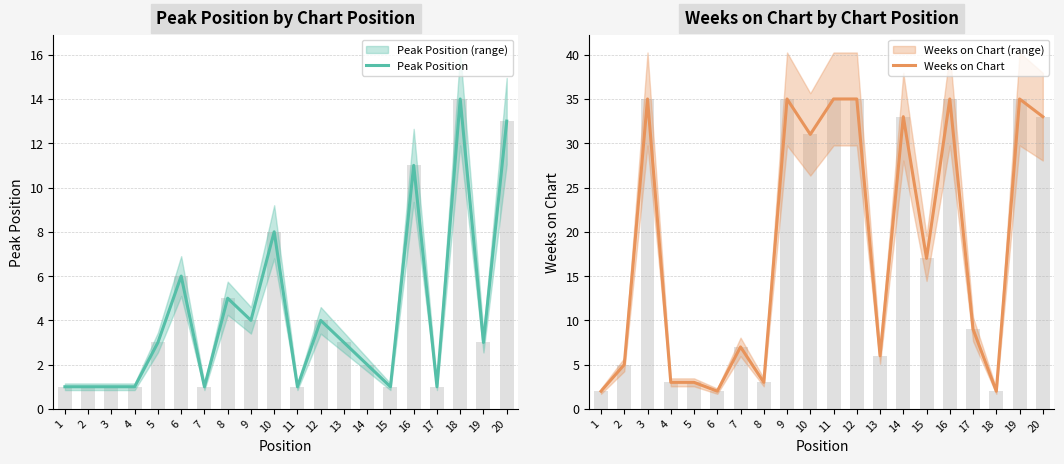

Between 12 and 15, which series saw the biggest shift?

Weeks on Chart